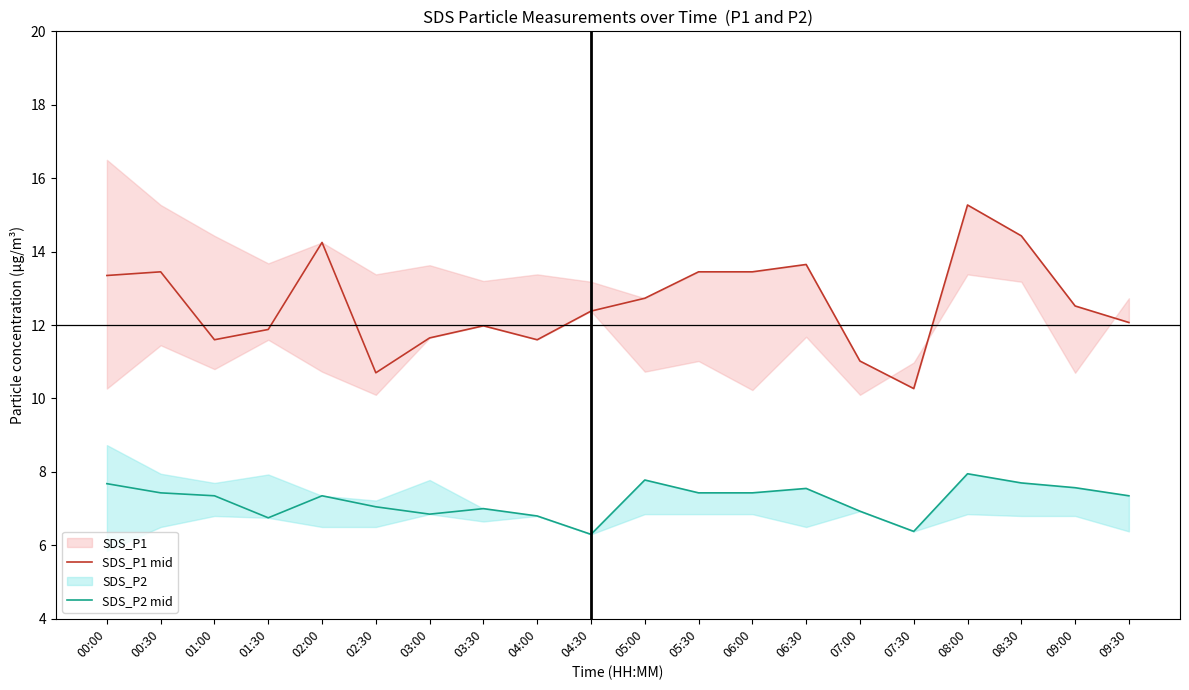

What is the label of the 10th point from the left?

04:30